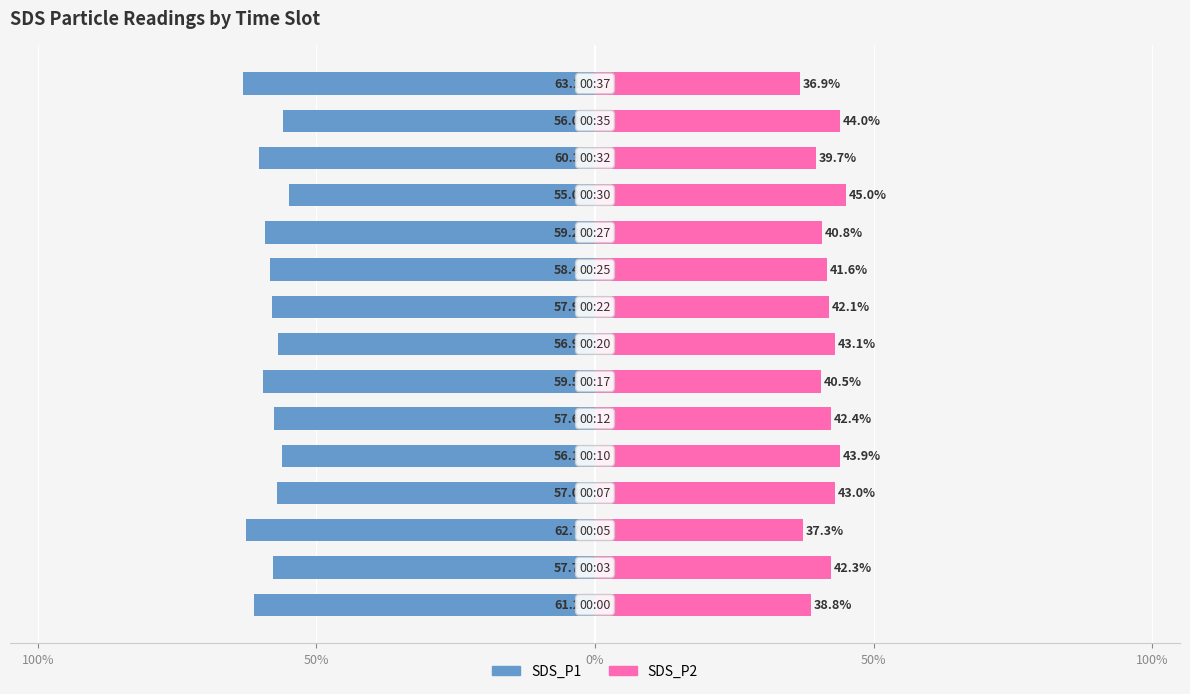

Does the chart contain stacked bars?

No